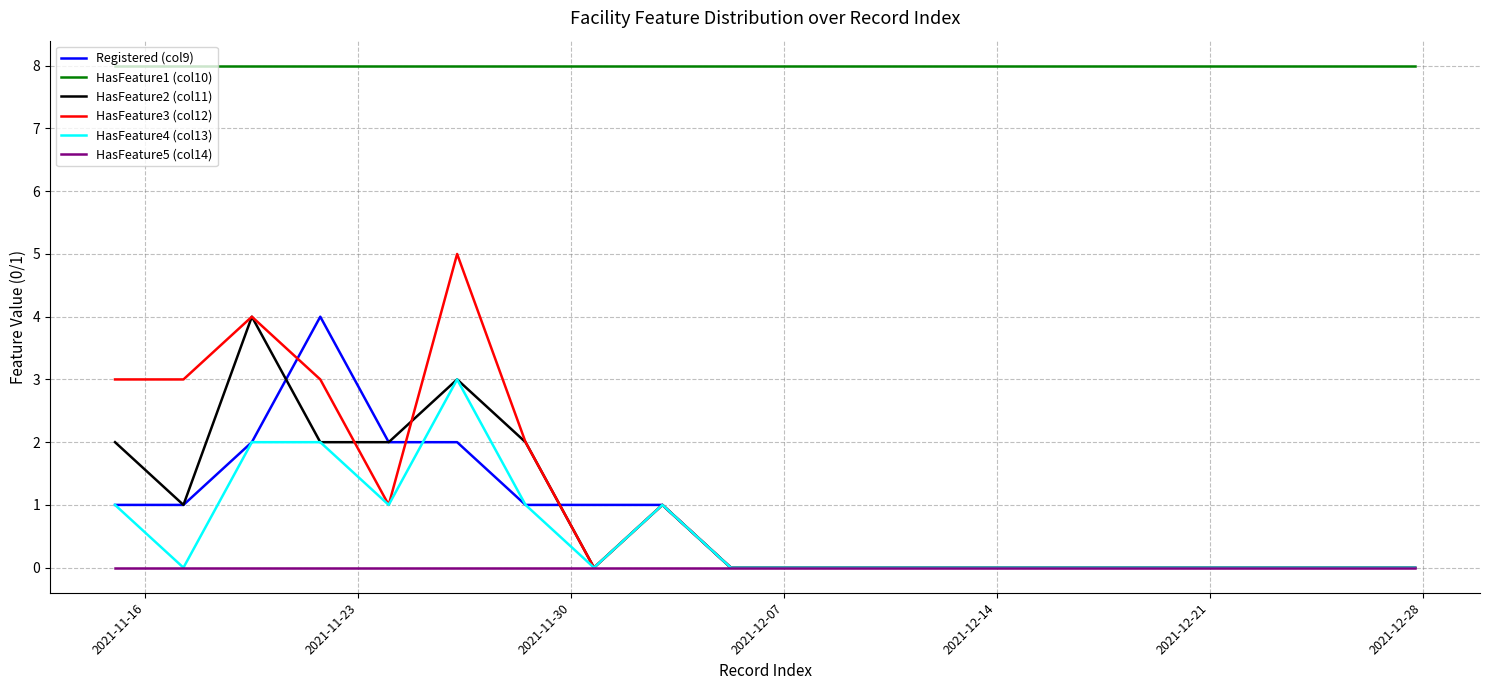

What is the greatest value displayed?

8